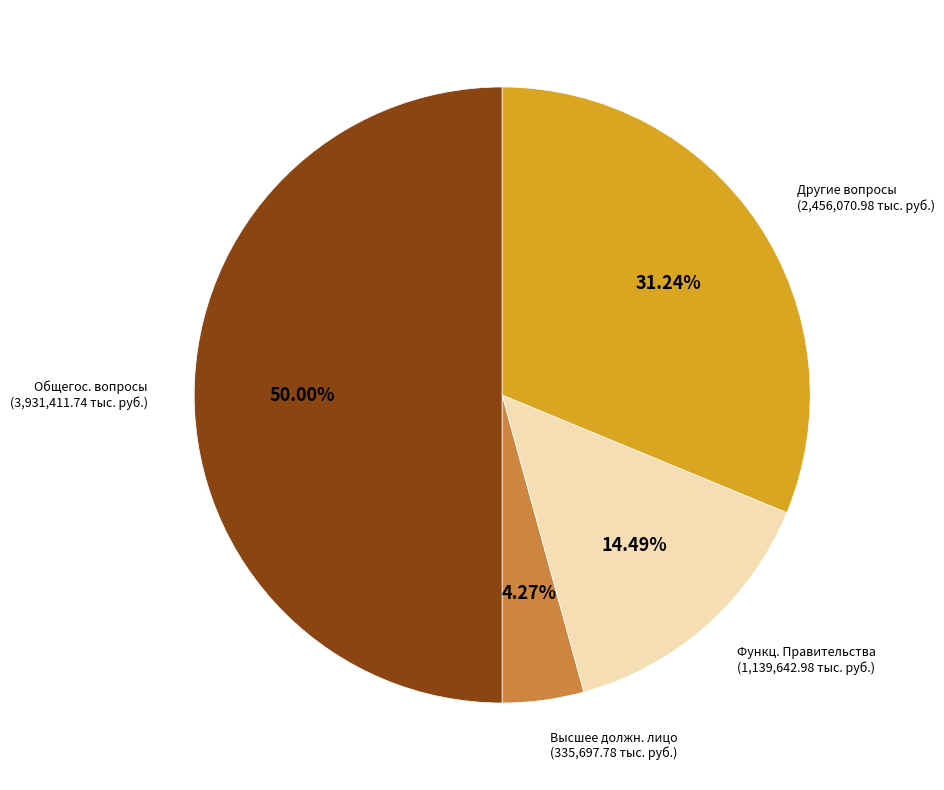

Rank the categories by value from lowest to highest.

Высшее должн. лицо, Функц. Правительства, Другие вопросы, Общегос. вопросы